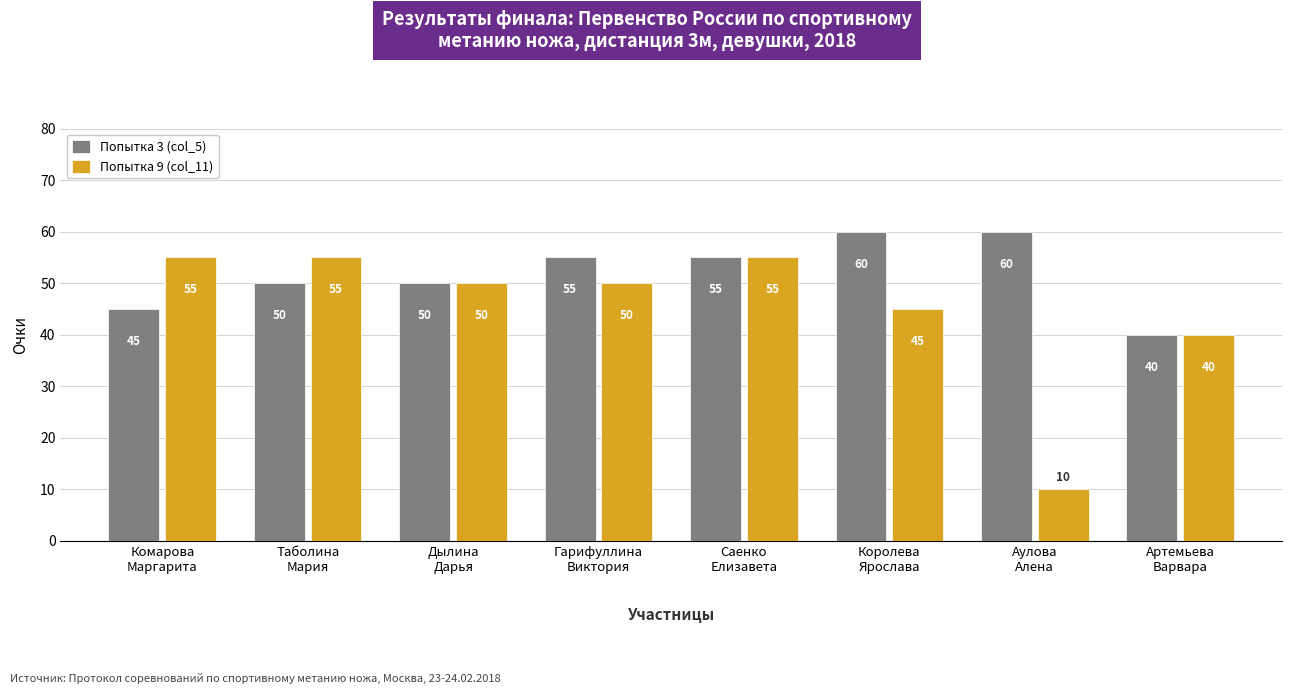

What position from the left is Дылина
Дарья?

3